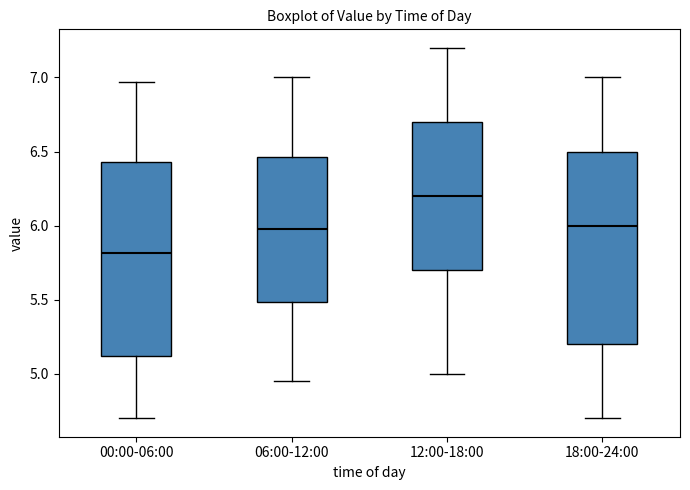

Reading left to right, transcribe this box plot: for each box, give where its median line is, the range the box spans, and where its two whiskers end, as read against the y-axis. The values are not printed on the chart, so give them approximately, as read against the axis.

00:00-06:00: median 5.80, box 5.10 to 6.45, whiskers 4.70 to 6.95
06:00-12:00: median 6.00, box 5.50 to 6.45, whiskers 4.95 to 7.00
12:00-18:00: median 6.20, box 5.70 to 6.70, whiskers 5.00 to 7.20
18:00-24:00: median 6.00, box 5.20 to 6.50, whiskers 4.70 to 7.00